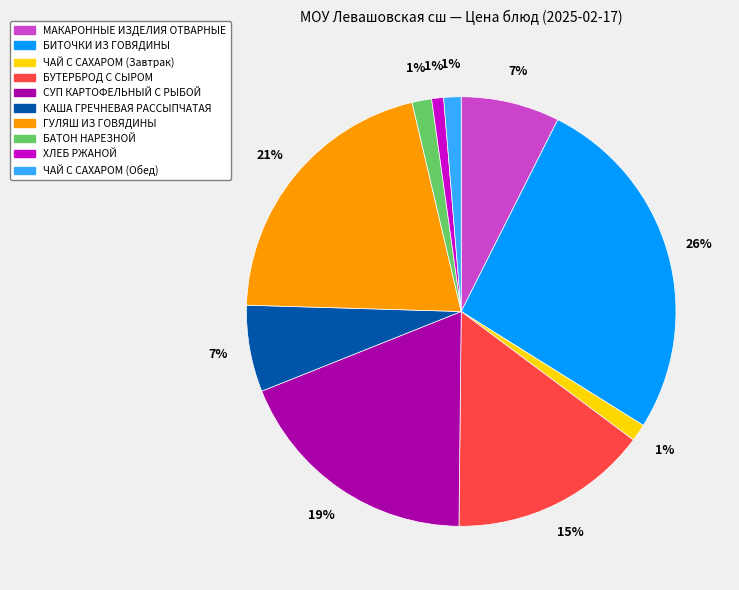

Which has a higher value, СУП КАРТОФЕЛЬНЫЙ С РЫБОЙ or КАША ГРЕЧНЕВАЯ РАССЫПЧАТАЯ?

СУП КАРТОФЕЛЬНЫЙ С РЫБОЙ